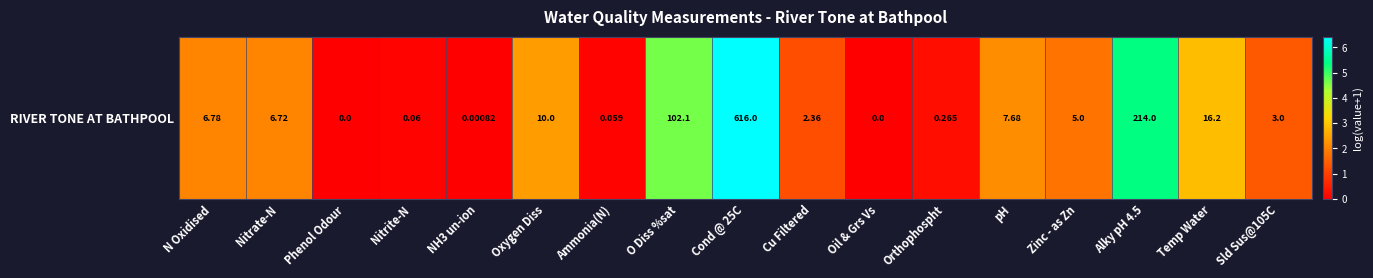

Reading right to left, transcribe all the data shown in this chart.

Sld Sus@105C=1.4	Temp Water=2.8	Alky pH 4.5=5.4	Zinc - as Zn=1.8	pH=2.2	Orthophospht=0.2	Oil & Grs Vs=0.0	Cu Filtered=1.2	Cond @ 25C=6.4	O Diss %sat=4.6	Ammonia(N)=0.1	Oxygen Diss=2.4	NH3 un-ion=0.0	Nitrite-N=0.1	Phenol Odour=0.0	Nitrate-N=2.0	N Oxidised=2.1